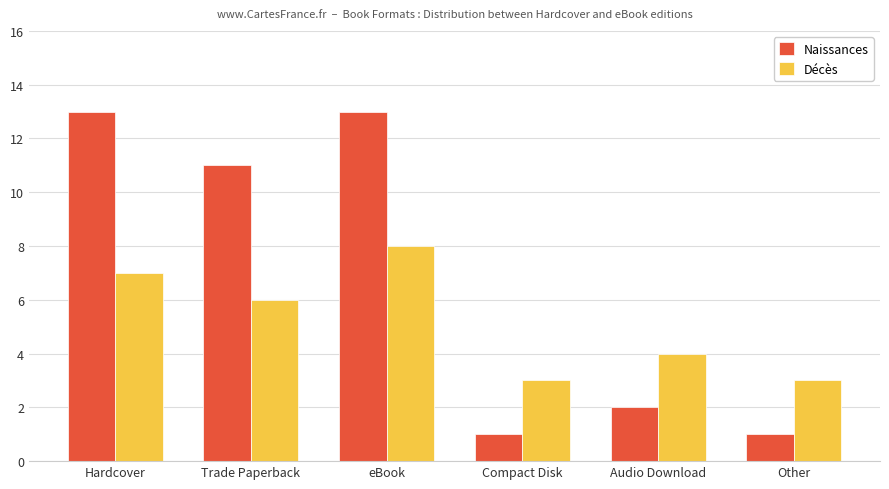

What is the label of the 2nd bar from the right?

Audio Download